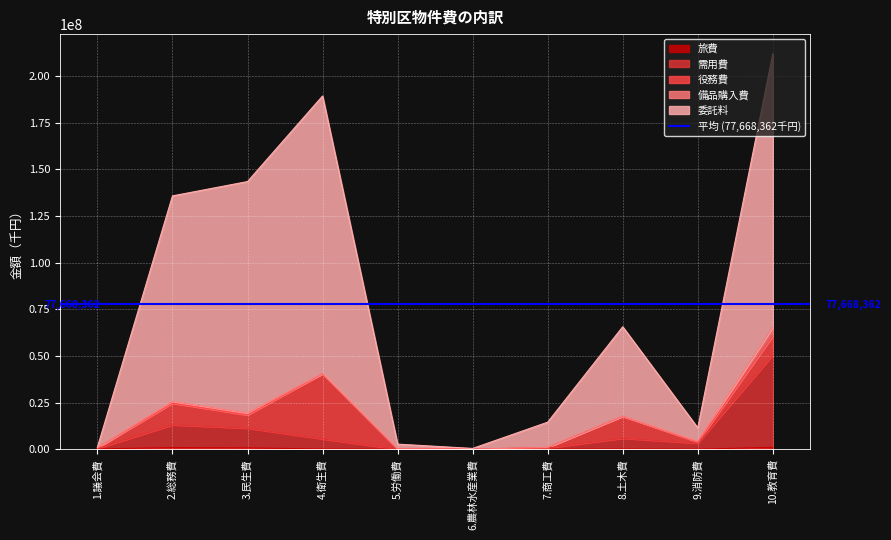

Which category has the lowest value across all series?

5.労働費